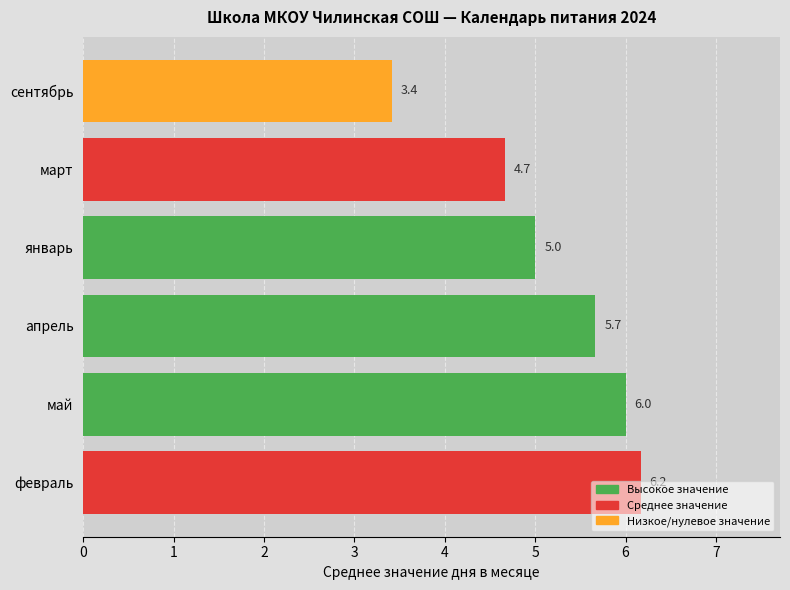

What is the difference between the second highest and second lowest values?

1.3